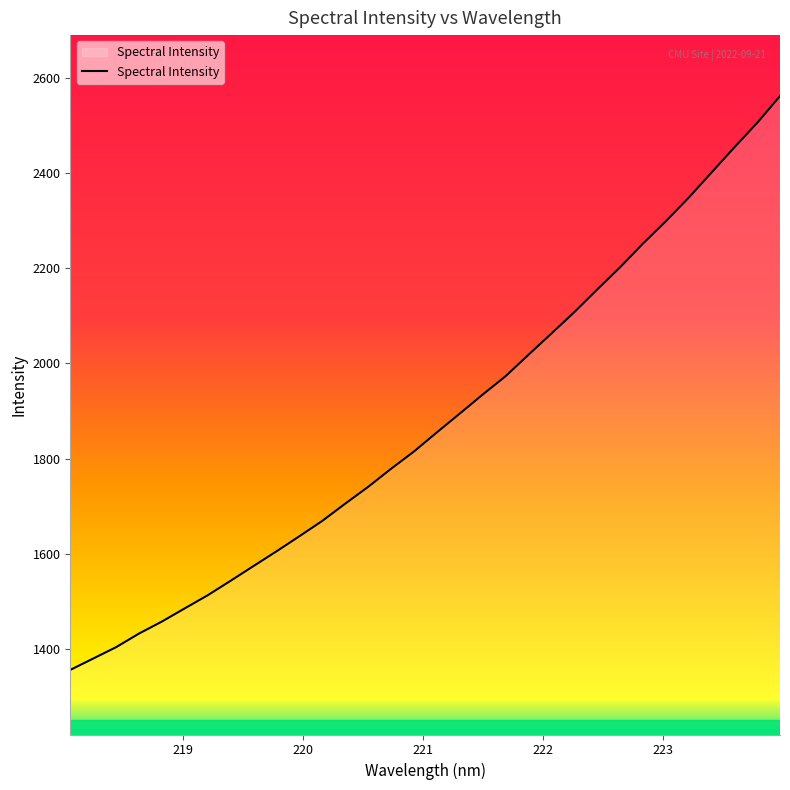

How many distinct data groups are displayed?

1